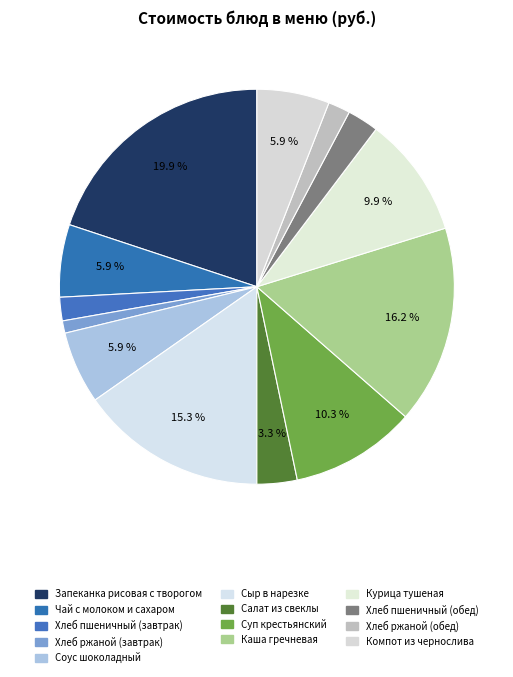

How many segments does this pie chart have?

13